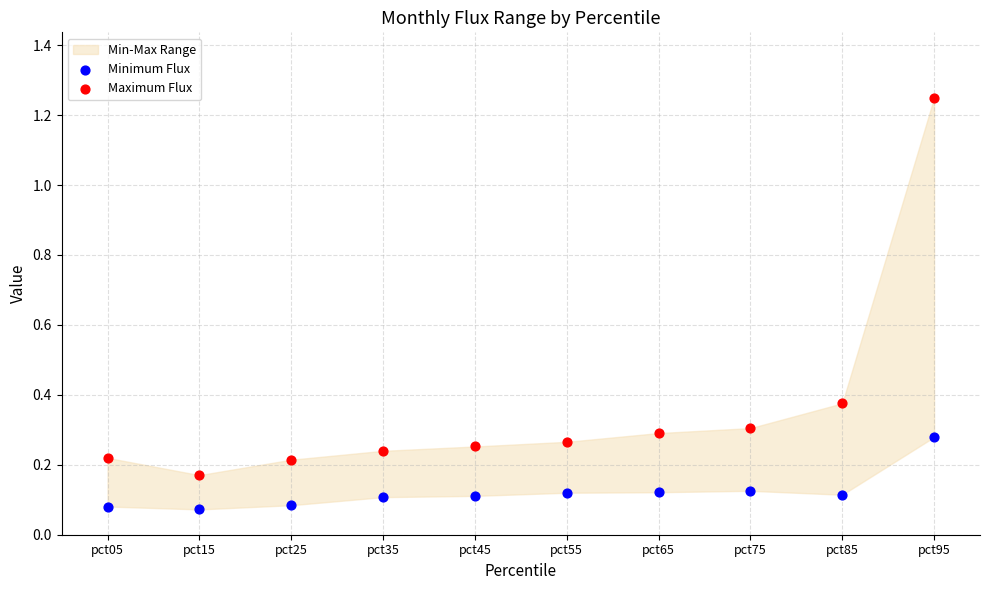

Which series reaches the minimum Y coordinate?

Minimum Flux